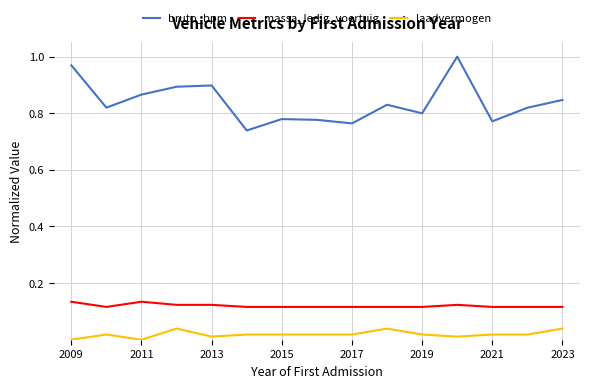

True or false: bruto_bpm and laadvermogen intersect in this chart.

False